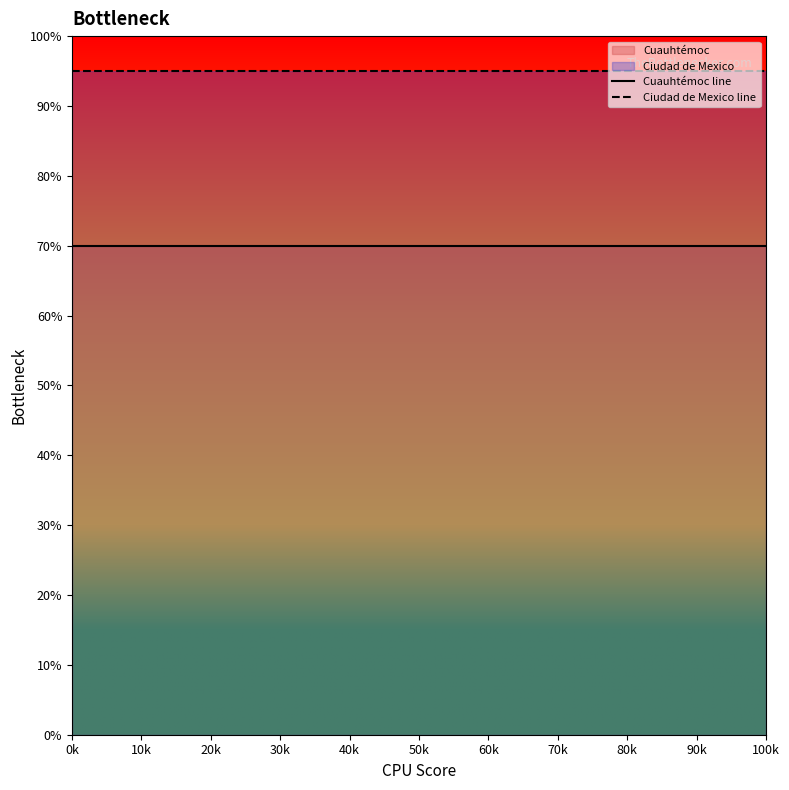

Which category has the lowest value in the Cuauhtémoc line series?

0k